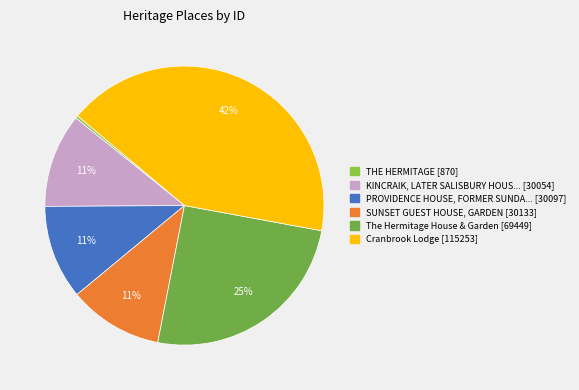

How many segments does this pie chart have?

6